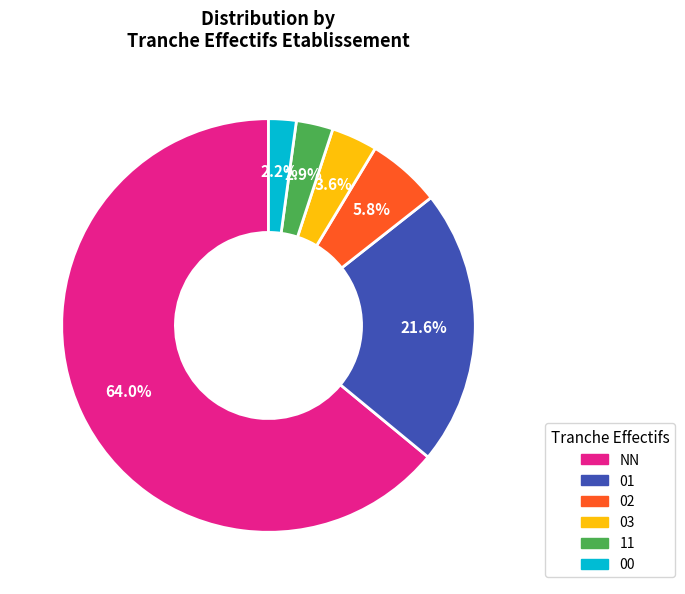

Which has a higher value, 00 or NN?

NN